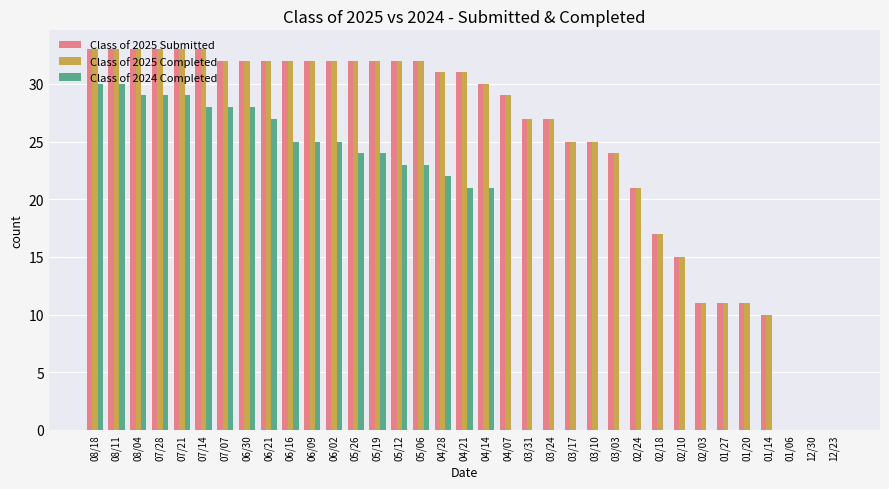

Are the bars horizontal?

No